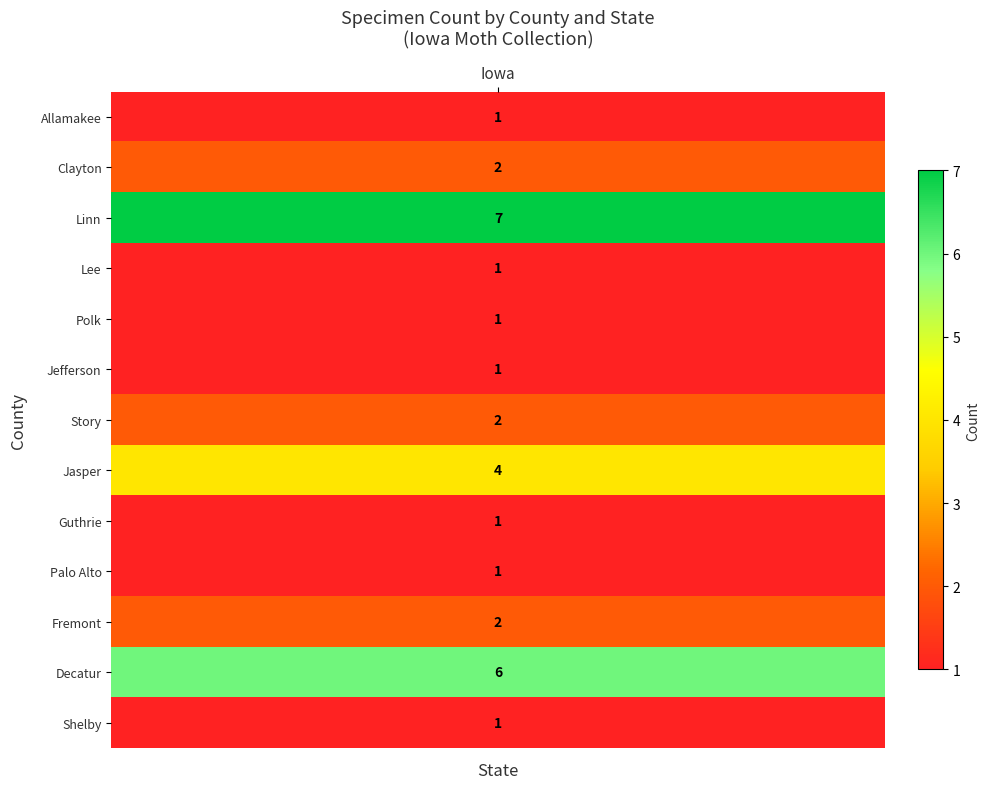

Is the value of Palo Alto at 1 greater than the value of Lee at 14?

No